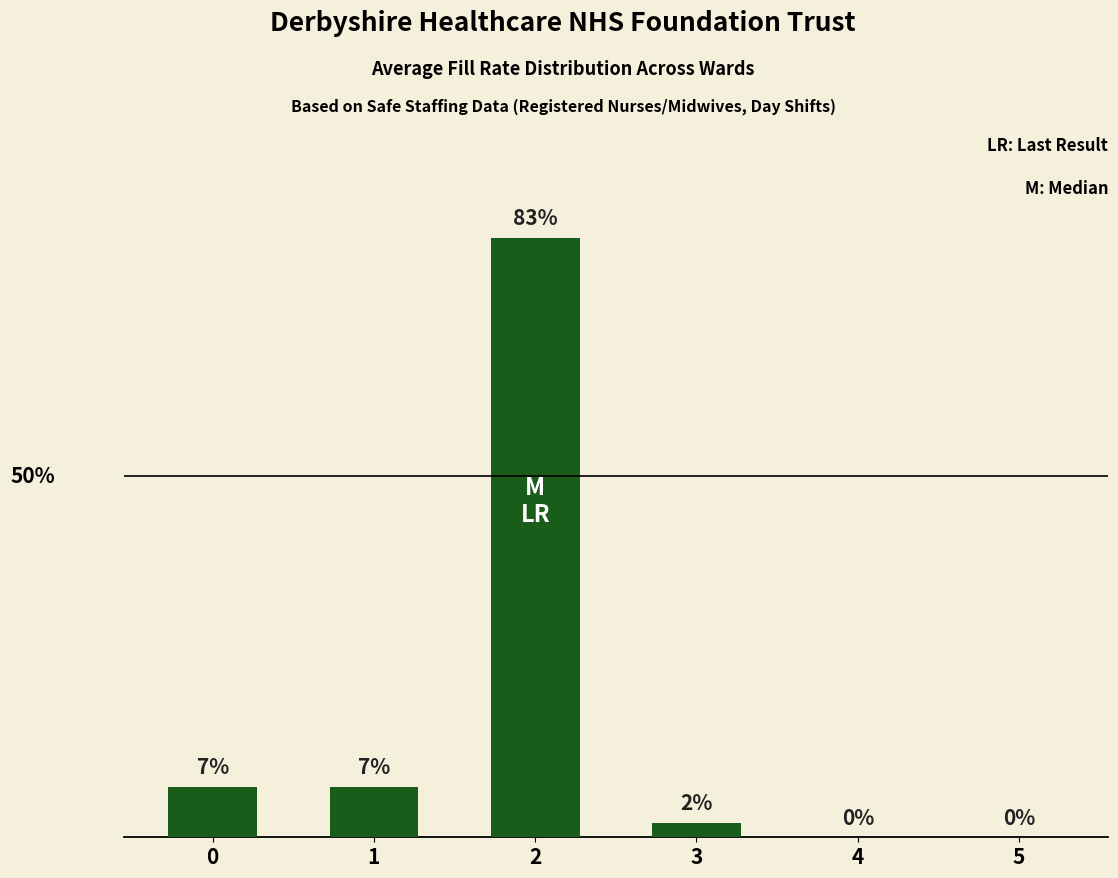

What is the difference between the maximum and minimum values?

83